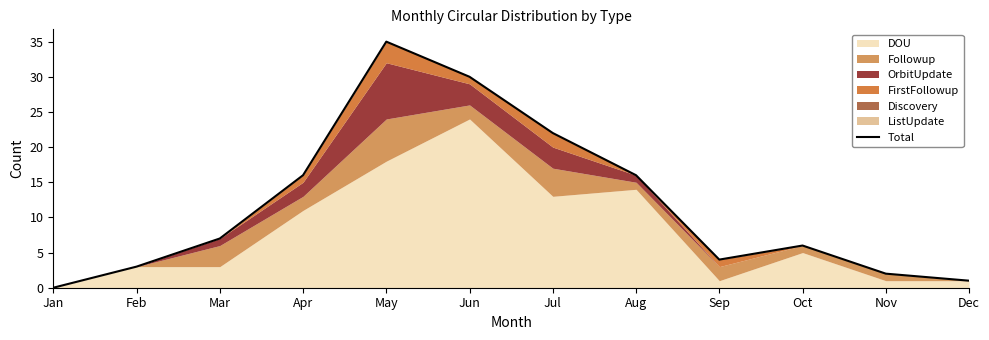

What is the value of the 3rd point from the left?

7